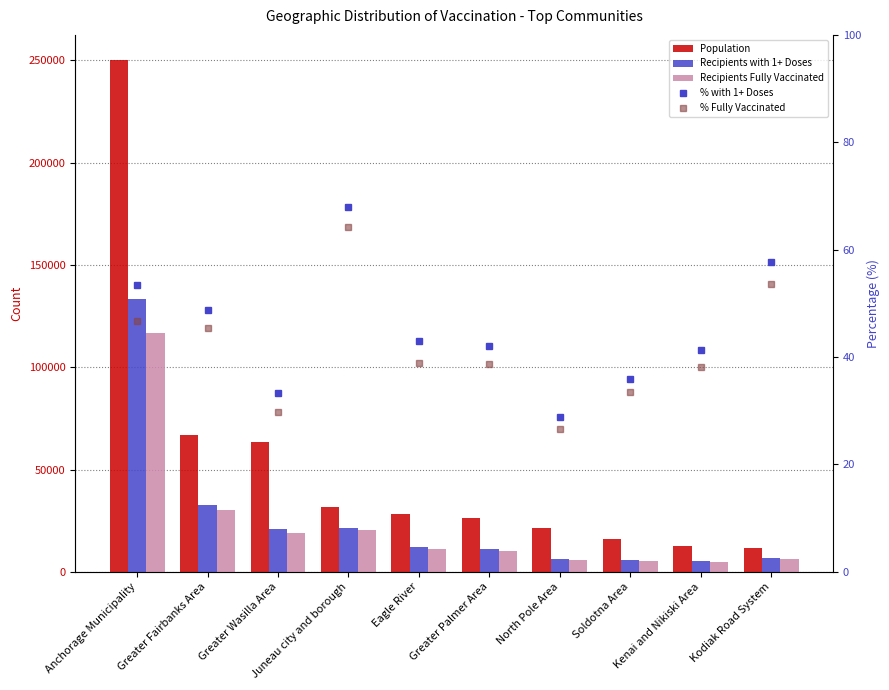

What is the maximum value shown in the chart?

249923.0